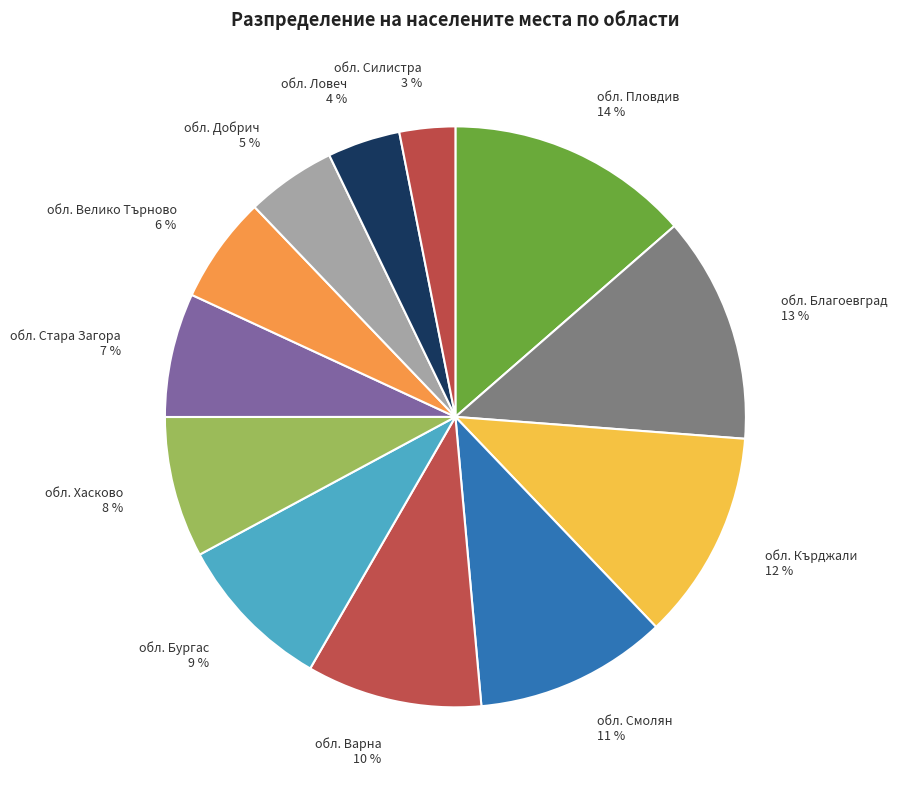

How many slices are in this pie chart?

12